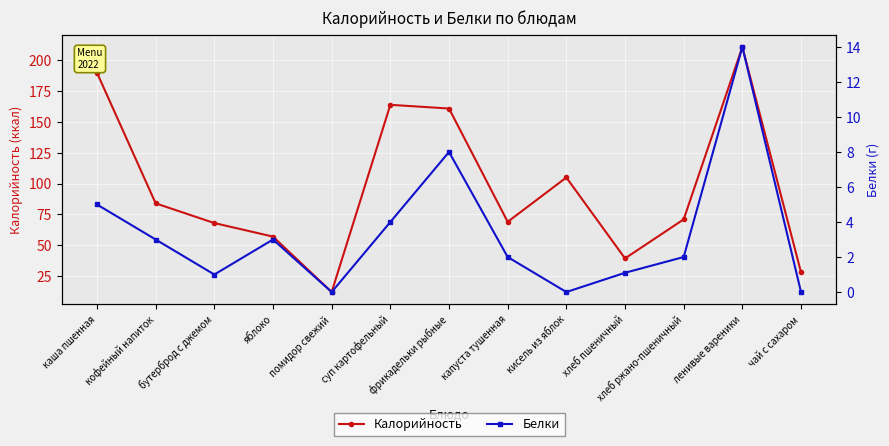

Where is Белки nearest to the value 7?

фрикадельки рыбные